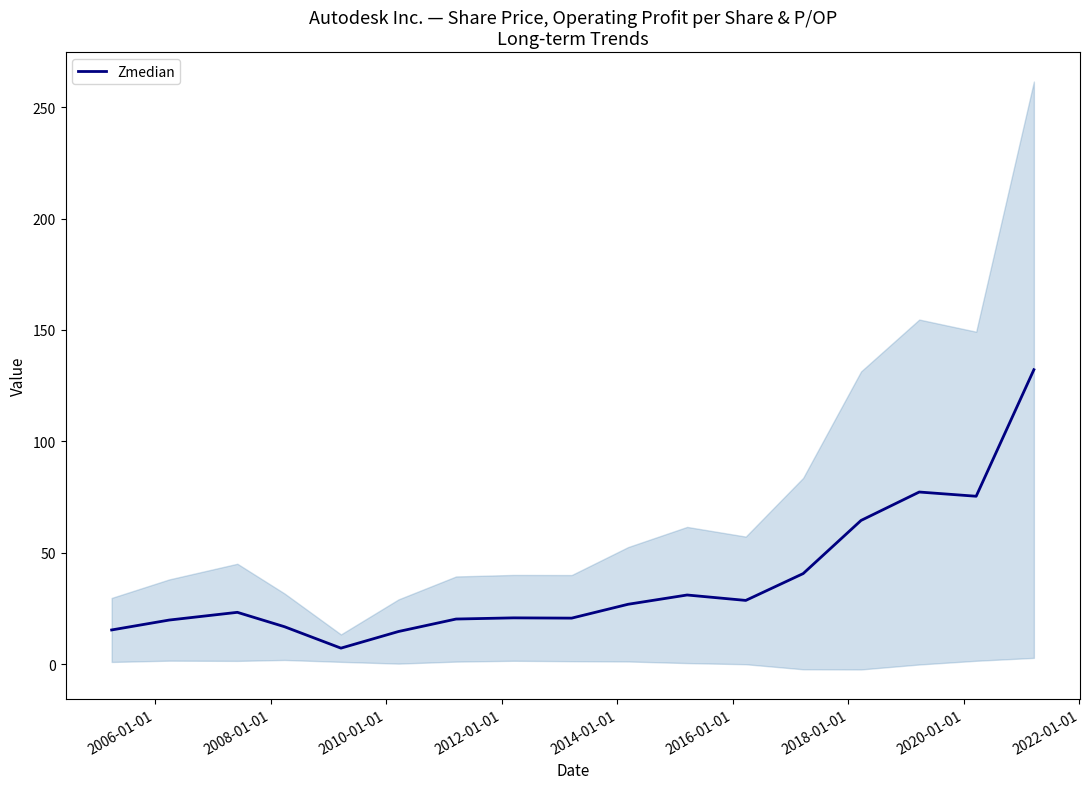

How many values are below 23?

8